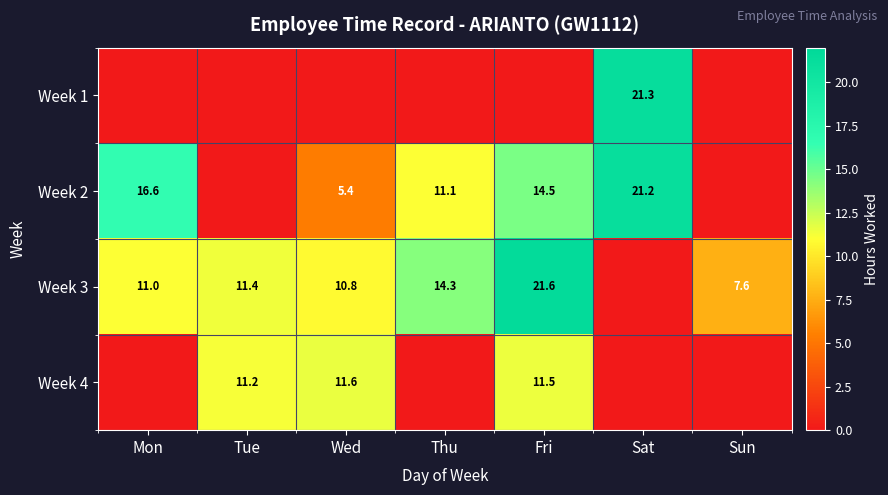

Is it true that Week 2 equals 16.6 at Thu?

False